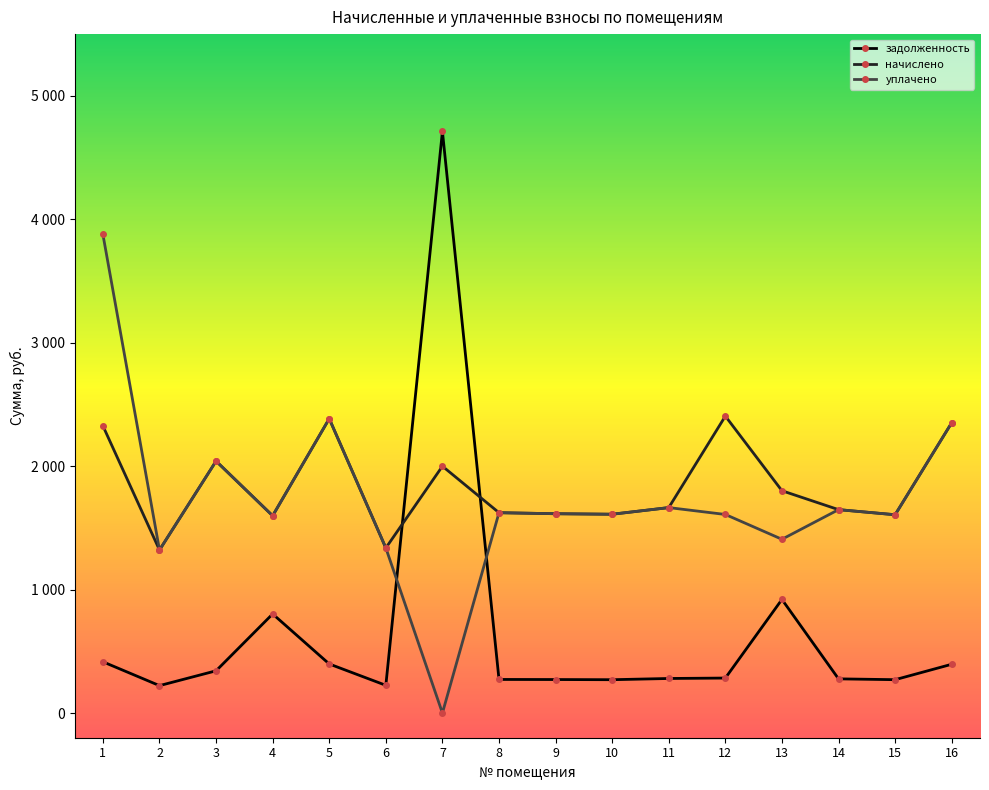

Rank the categories by задолженность value from highest to lowest.

7, 13, 4, 1, 5, 16, 3, 12, 11, 14, 8, 9, 15, 10, 6, 2